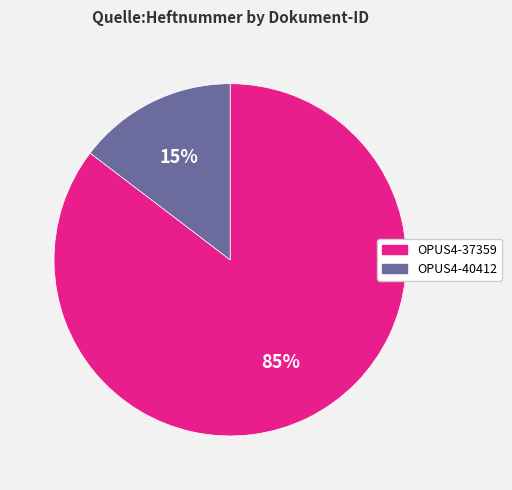

To the nearest percent, what is the average slice percentage?

50%